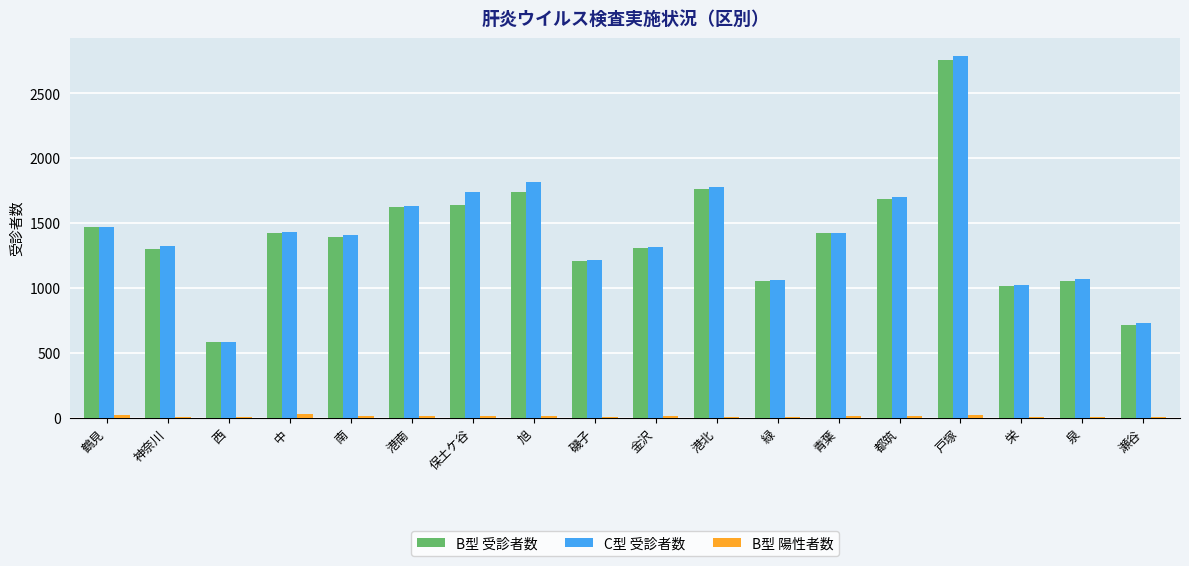

At which category is the sum across all series the highest?

戸塚